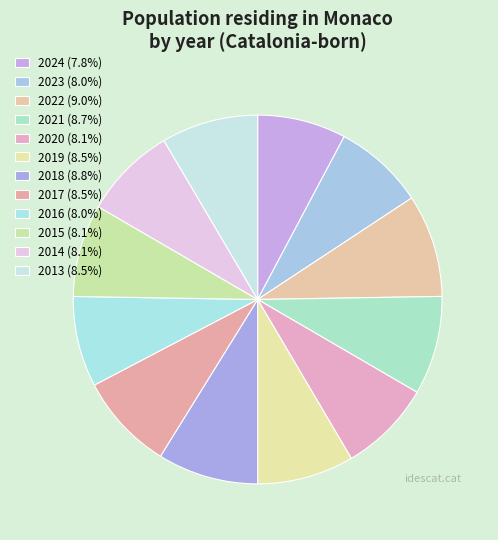

Is it true that 2024 is 8% of the pie?

True